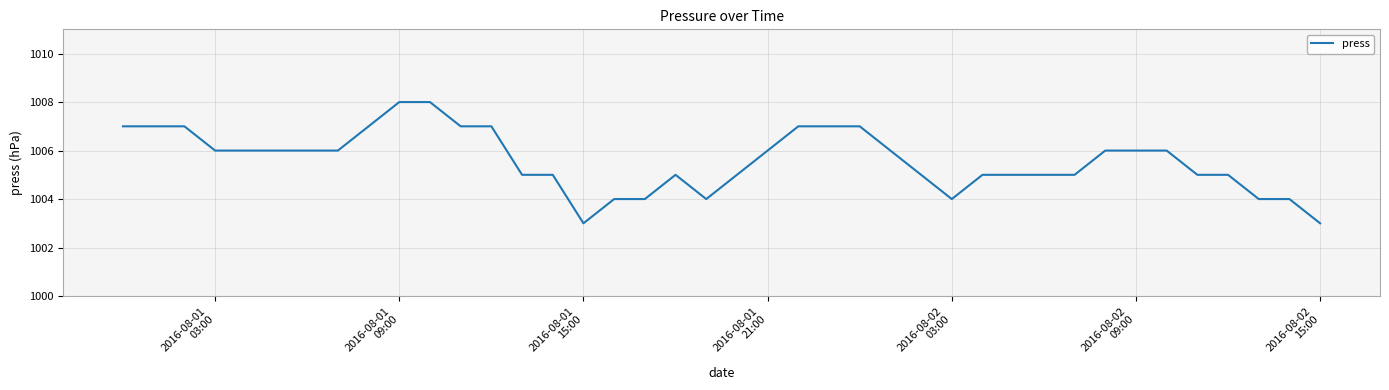

What is the smallest value displayed?

1003